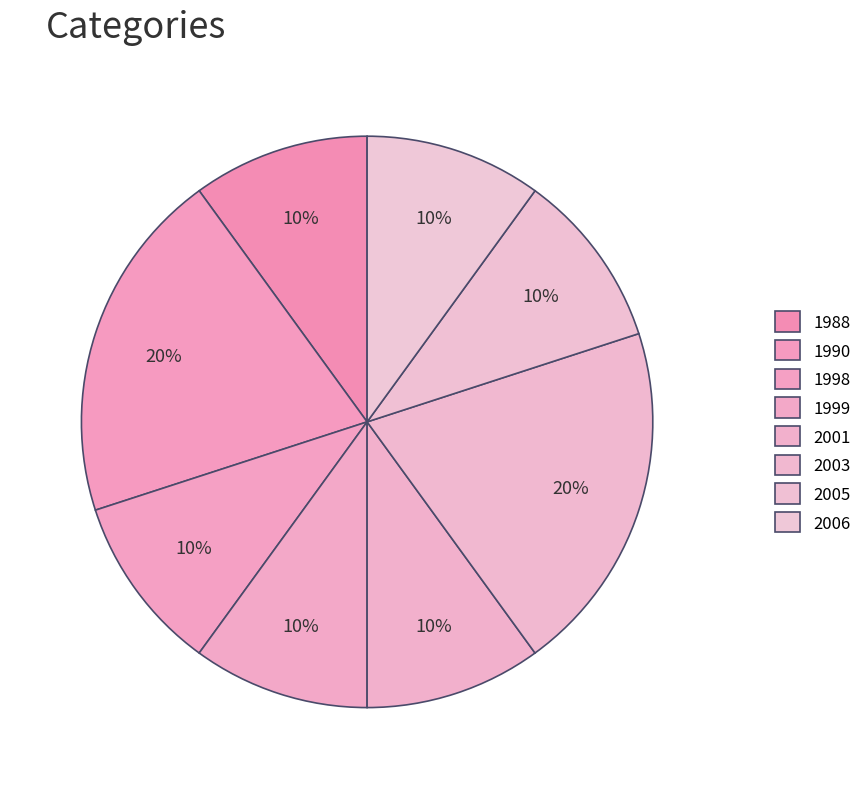

How many slices are in this pie chart?

8